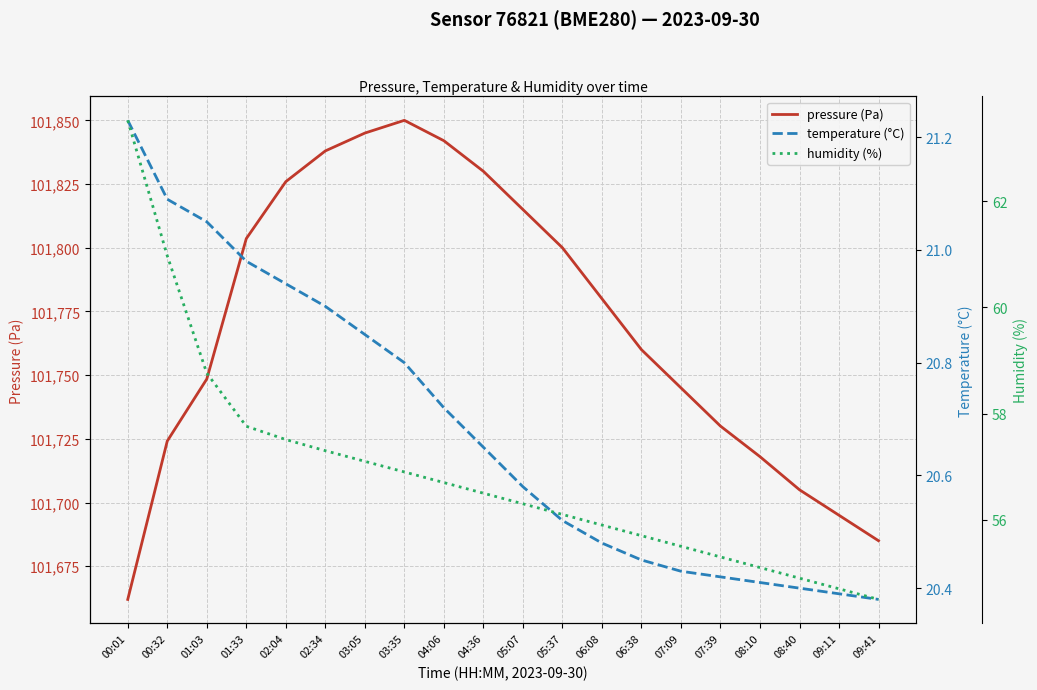

What is the sum of the pressure (Pa) values at 04:36 and 08:40?

203535.0